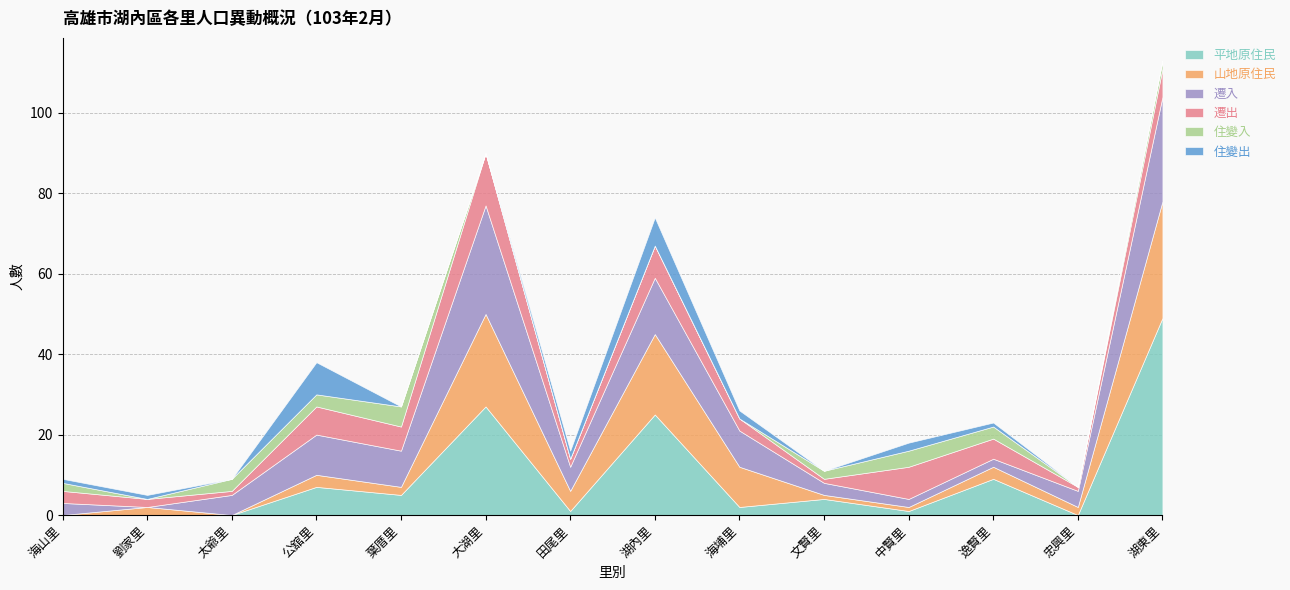

Which category has the highest value across all series?

湖東里